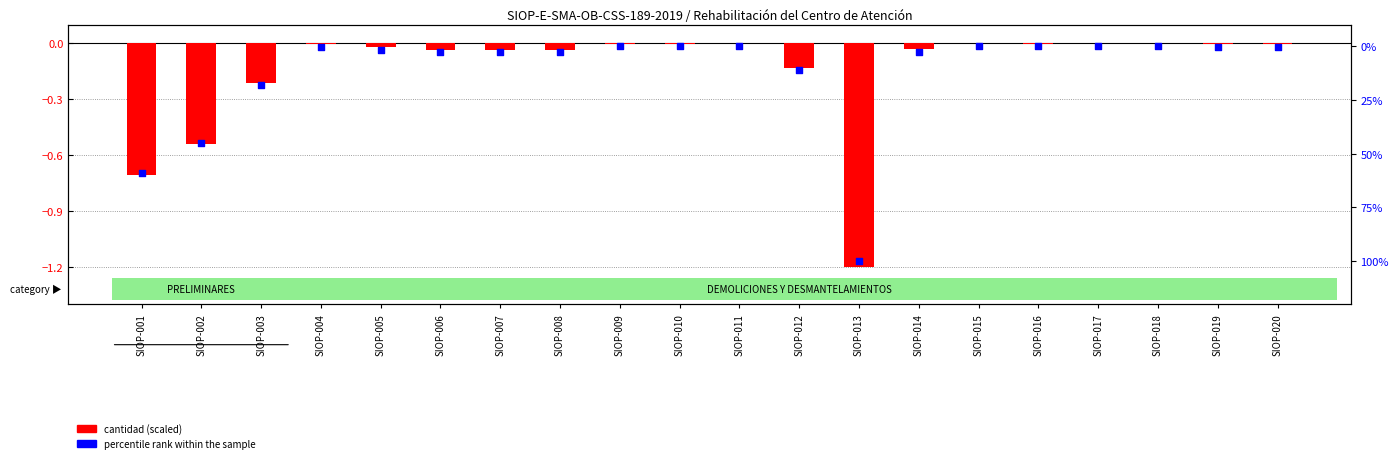

Which series has the largest total across all categories?

percentile rank within the sample